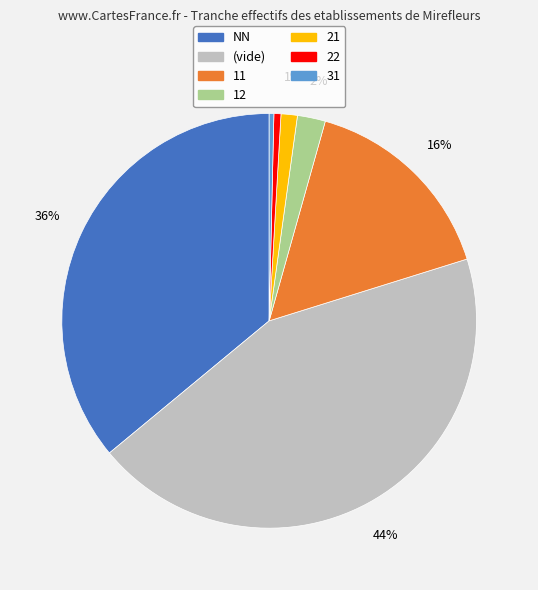

To the nearest percent, what is the average slice percentage?

14%